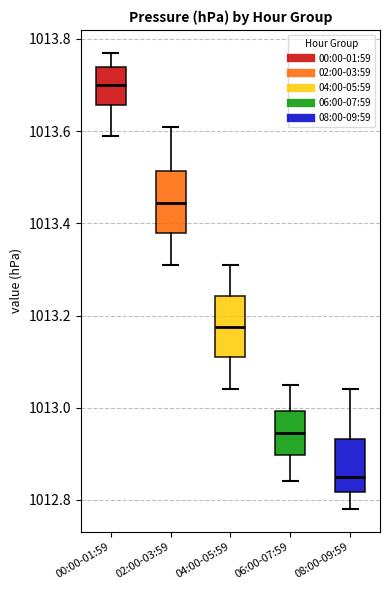

Which box has the lowest median line?

08:00-09:59